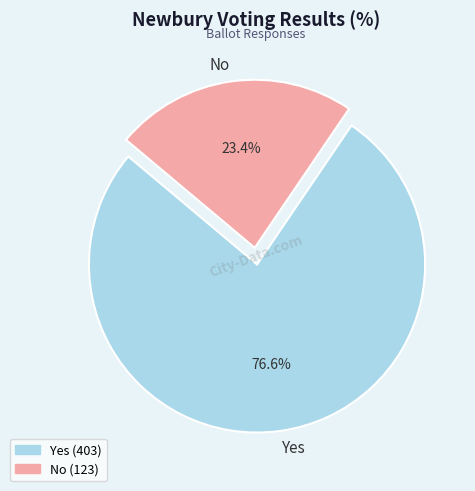

True or false: No accounts for 18% of the total.

False